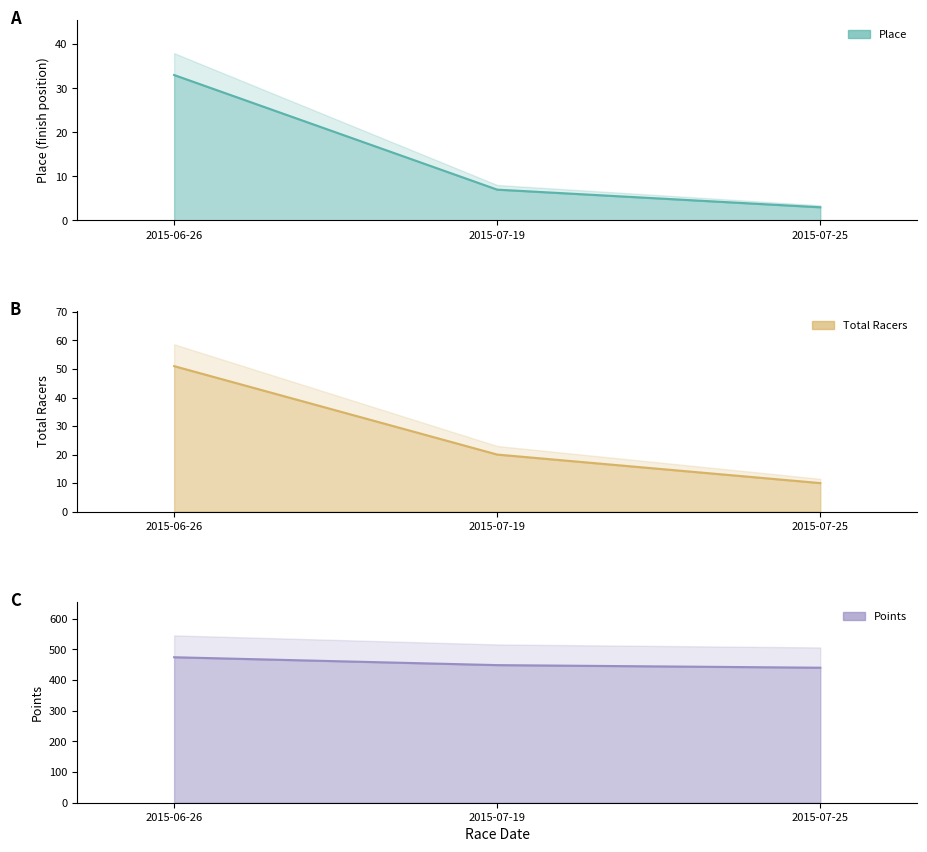

How many Total Racers values are between 10 and 51?

3